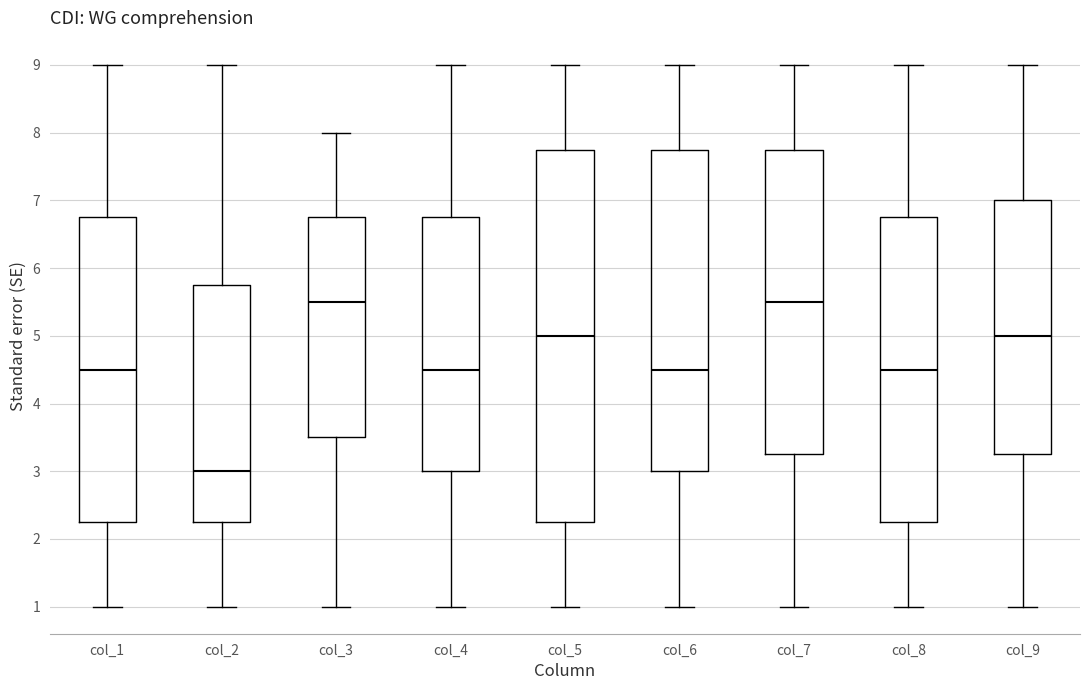

Reading left to right, transcribe this box plot: for each box, give where its median line is, the range the box spans, and where its two whiskers end, as read against the y-axis. The values are not printed on the chart, so give them approximately, as read against the axis.

col_1: median 4.5, box 2.3 to 6.8, whiskers 1.0 to 9.0
col_2: median 3.0, box 2.3 to 5.8, whiskers 1.0 to 9.0
col_3: median 5.5, box 3.5 to 6.8, whiskers 1.0 to 8.0
col_4: median 4.5, box 3.0 to 6.8, whiskers 1.0 to 9.0
col_5: median 5.0, box 2.3 to 7.8, whiskers 1.0 to 9.0
col_6: median 4.5, box 3.0 to 7.8, whiskers 1.0 to 9.0
col_7: median 5.5, box 3.3 to 7.8, whiskers 1.0 to 9.0
col_8: median 4.5, box 2.3 to 6.8, whiskers 1.0 to 9.0
col_9: median 5.0, box 3.3 to 7.0, whiskers 1.0 to 9.0